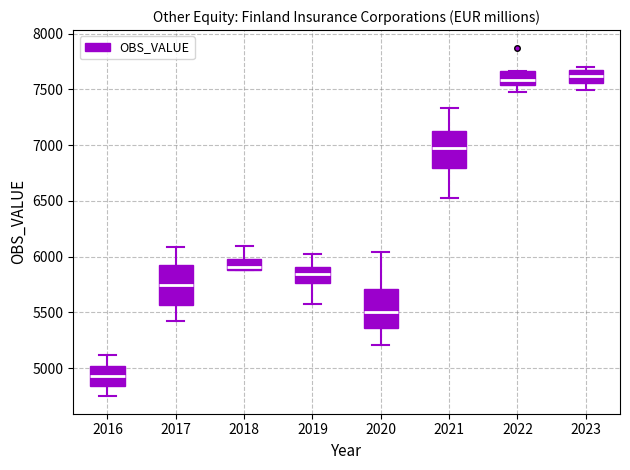

Where does the upper whisker of the box at x = 2020 end on the y-axis? The values are not printed on the chart, so give them approximately, as read against the axis.

6050